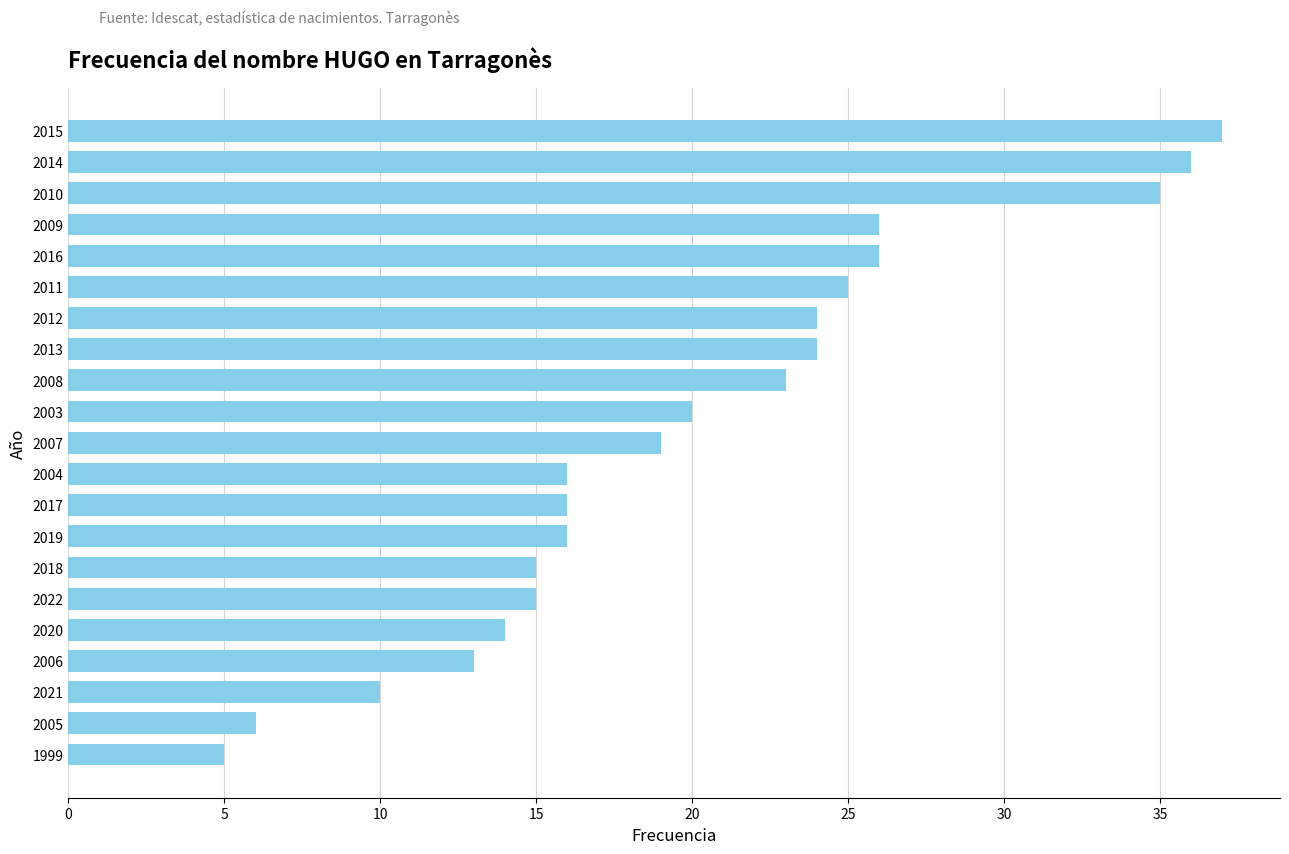

What is the maximum value shown in the chart?

37